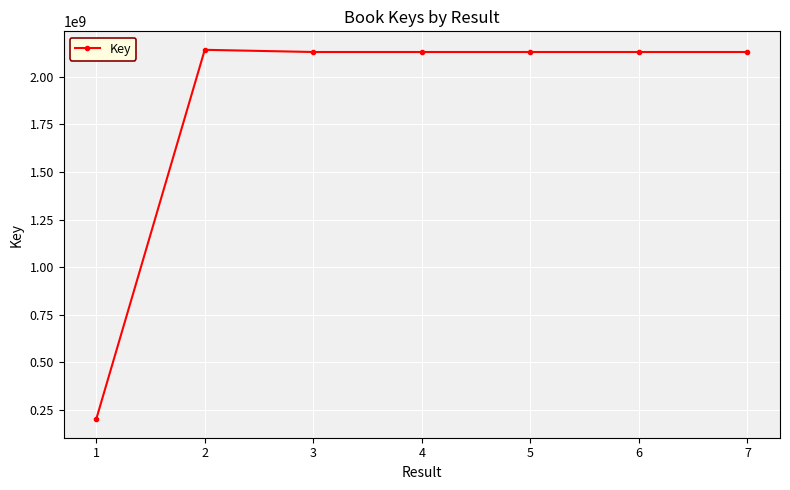

What is the difference between the maximum and minimum values?

1941412327